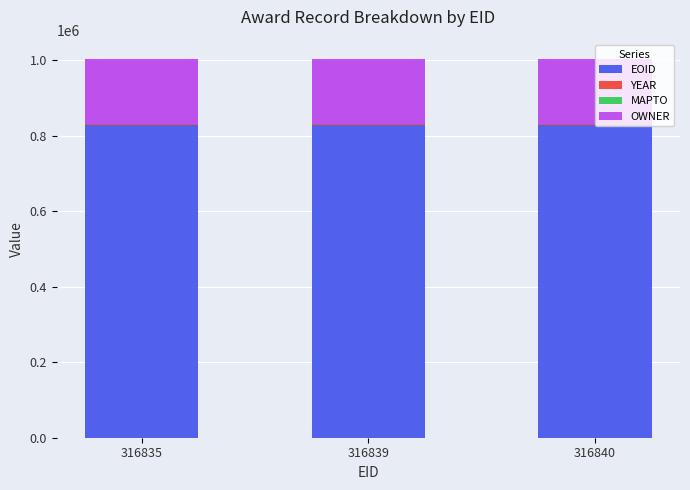

What is the highest value of the EOID series?

828845